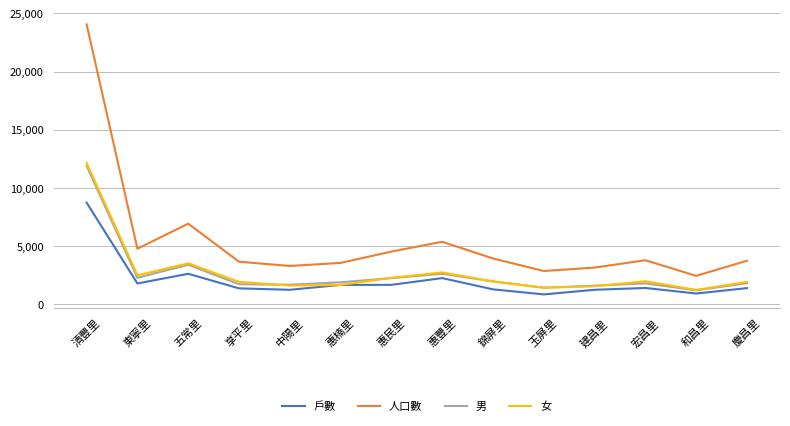

True or false: 人口數 and 男 intersect in this chart.

False